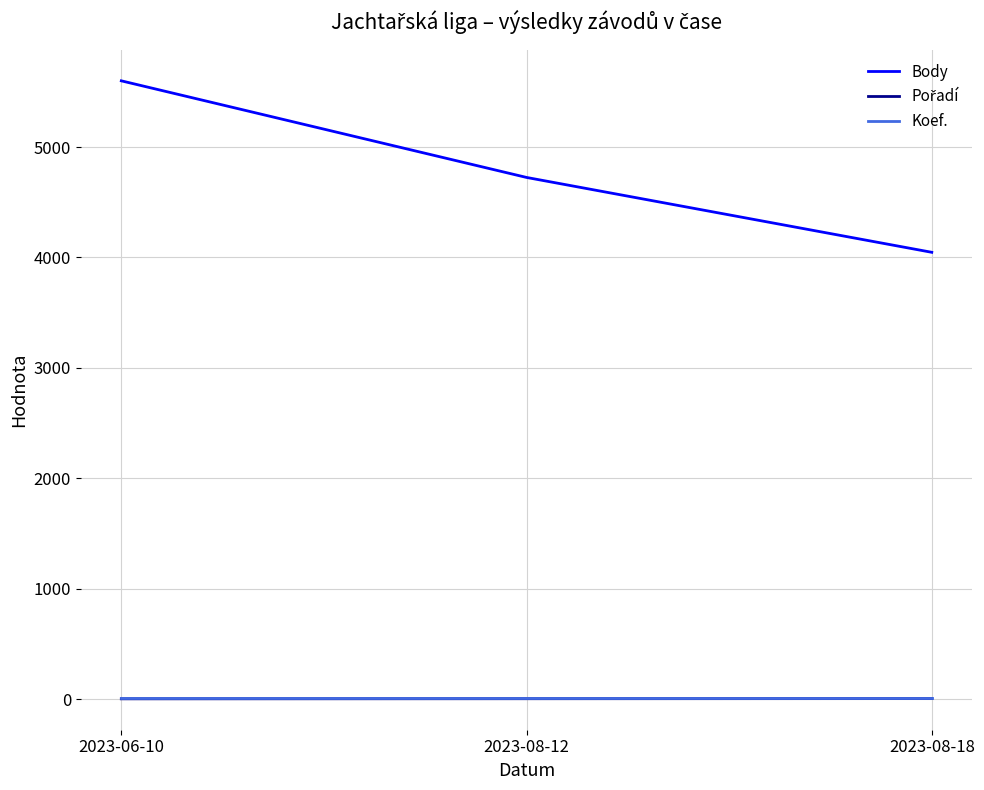

Which series has the largest total across all categories?

Body